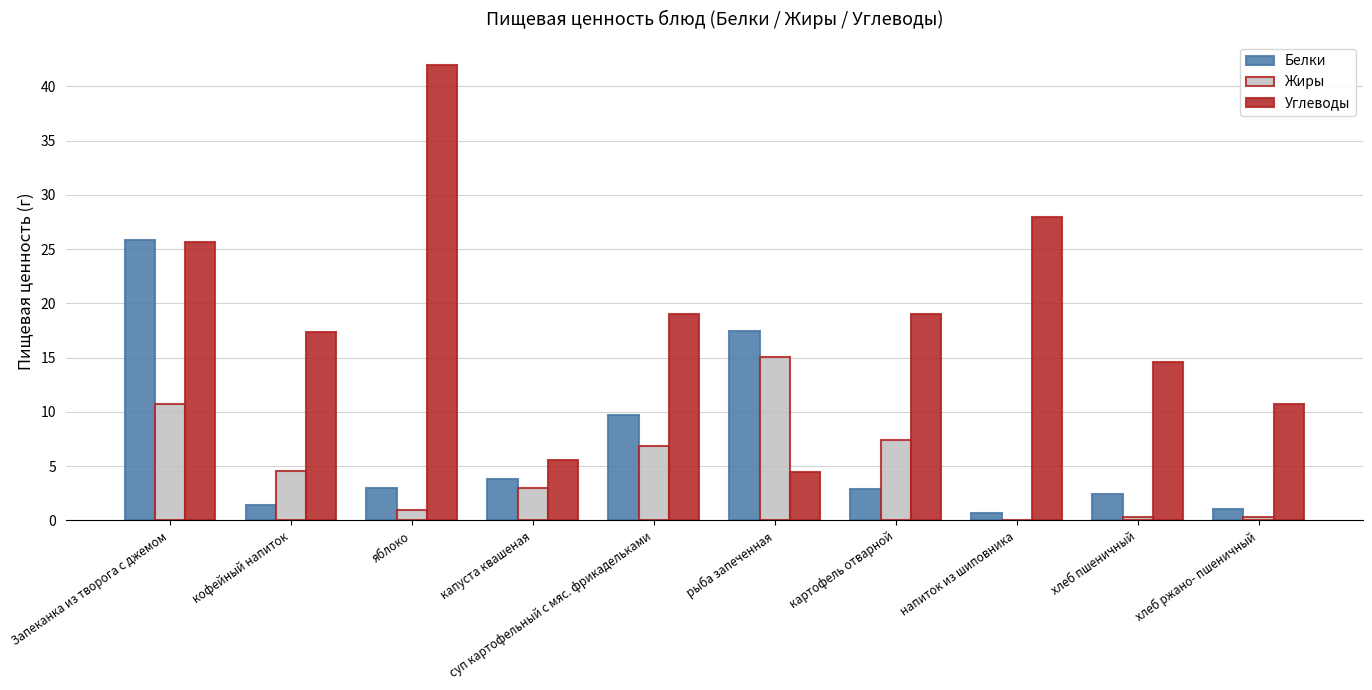

What is the total value across all series at суп картофельный с мяс. фрикадельками?

35.6